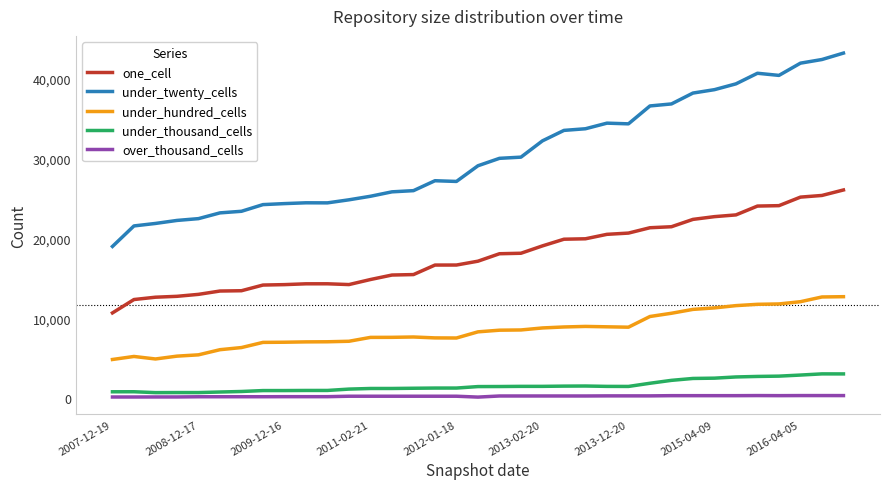

How many lines are shown in the chart?

5